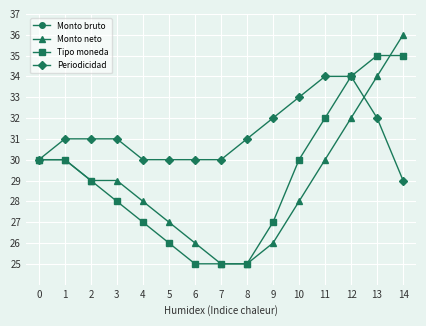

At which category is the sum across all series the highest?

13